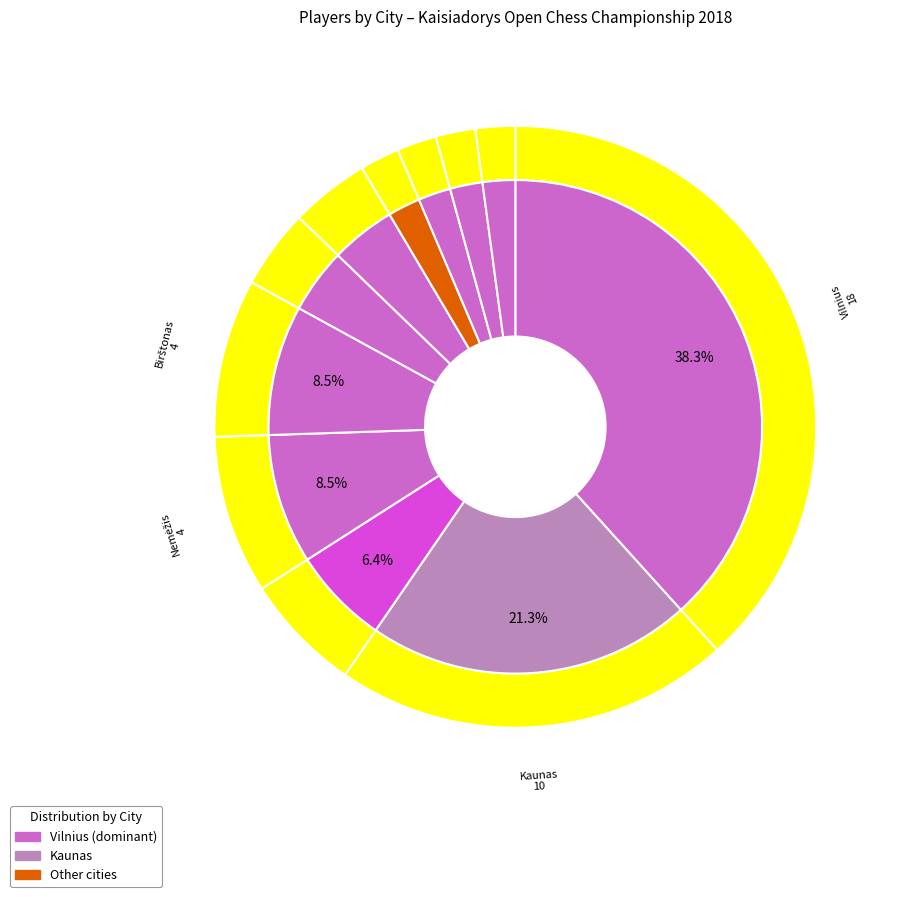

Which category has the smallest portion of the pie?

Alytus